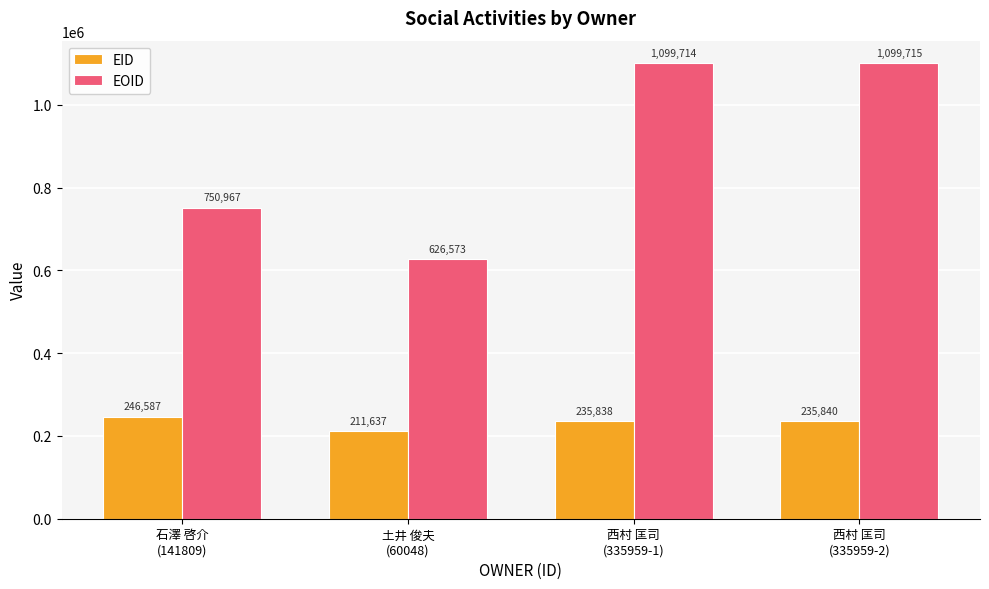

What is the difference between the second highest and second lowest values in the EOID series?

348747